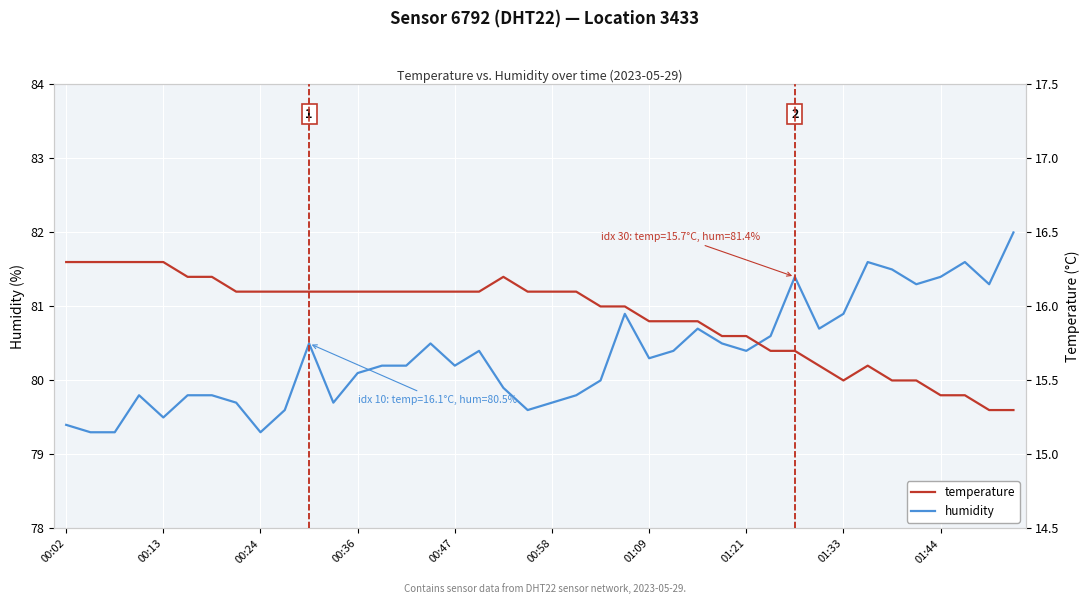

Read the temperature value at 35.

15.5